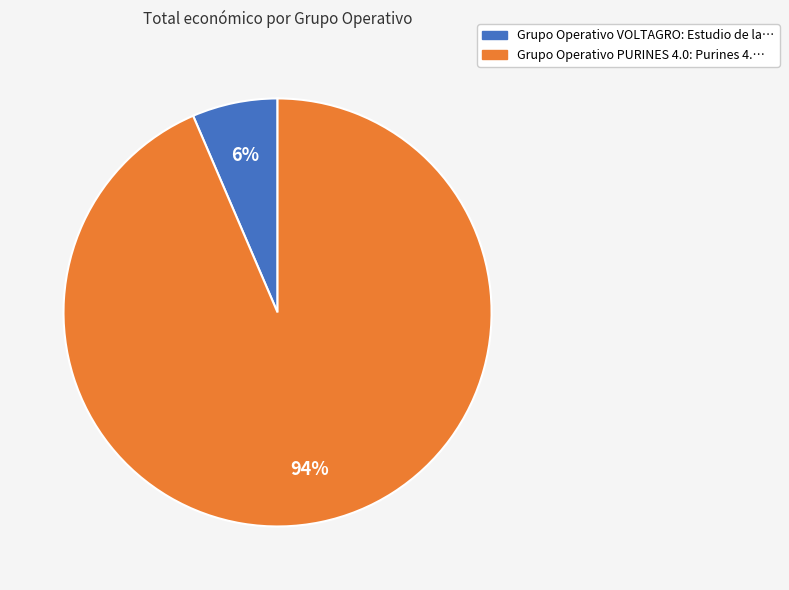

Combined, do Grupo Operativo VOLTAGRO and Grupo Operativo PURINES 4.0 account for over 50%?

Yes